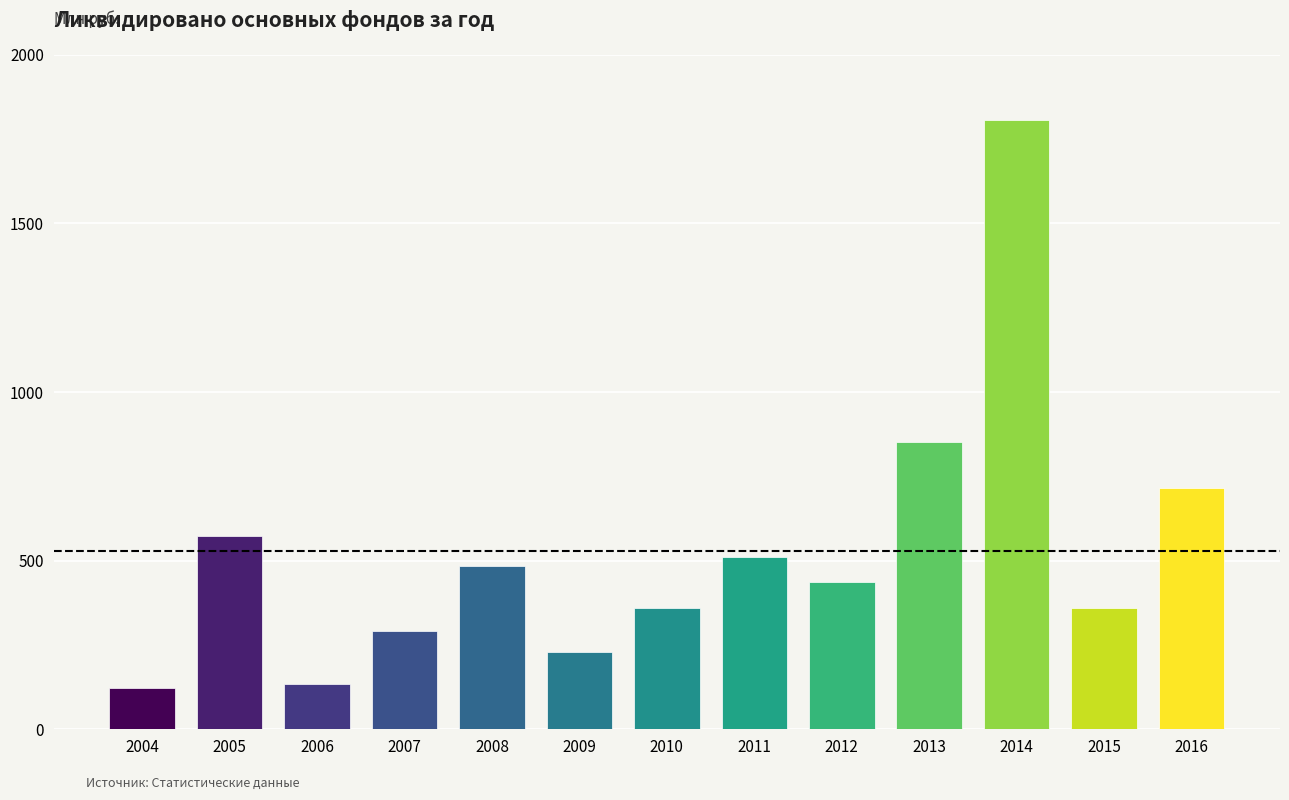

What is the difference between the second highest and second lowest values?

720